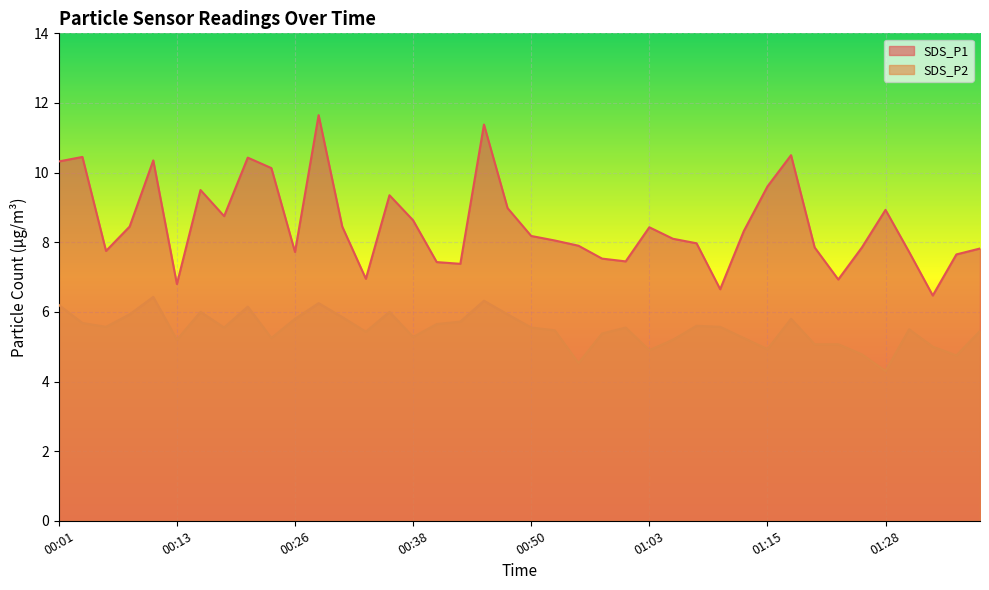

At which category does SDS_P2 reach its first local peak?

00:11